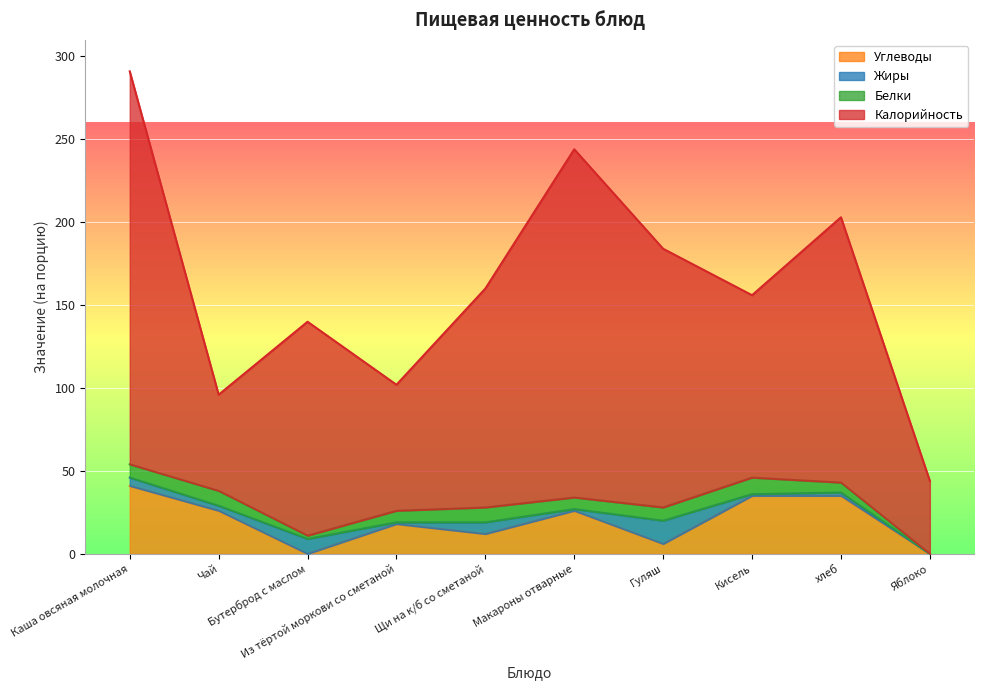

What value does the Углеводы series have at Гуляш, to the nearest 10?

10